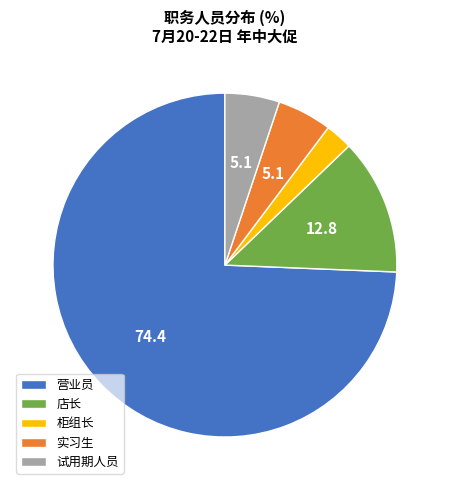

Is the sum of 试用期人员 and 柜组长 greater than half?

No